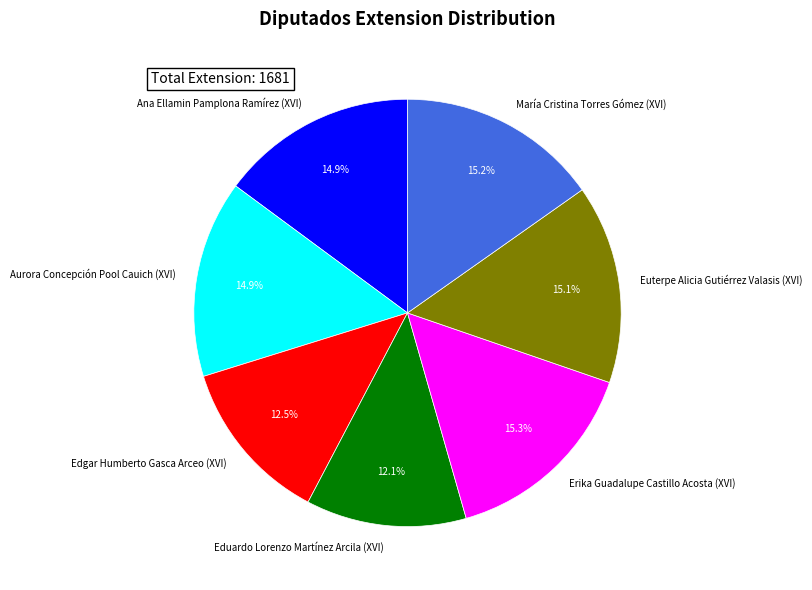

Is there any slice that represents more than half of the pie?

No